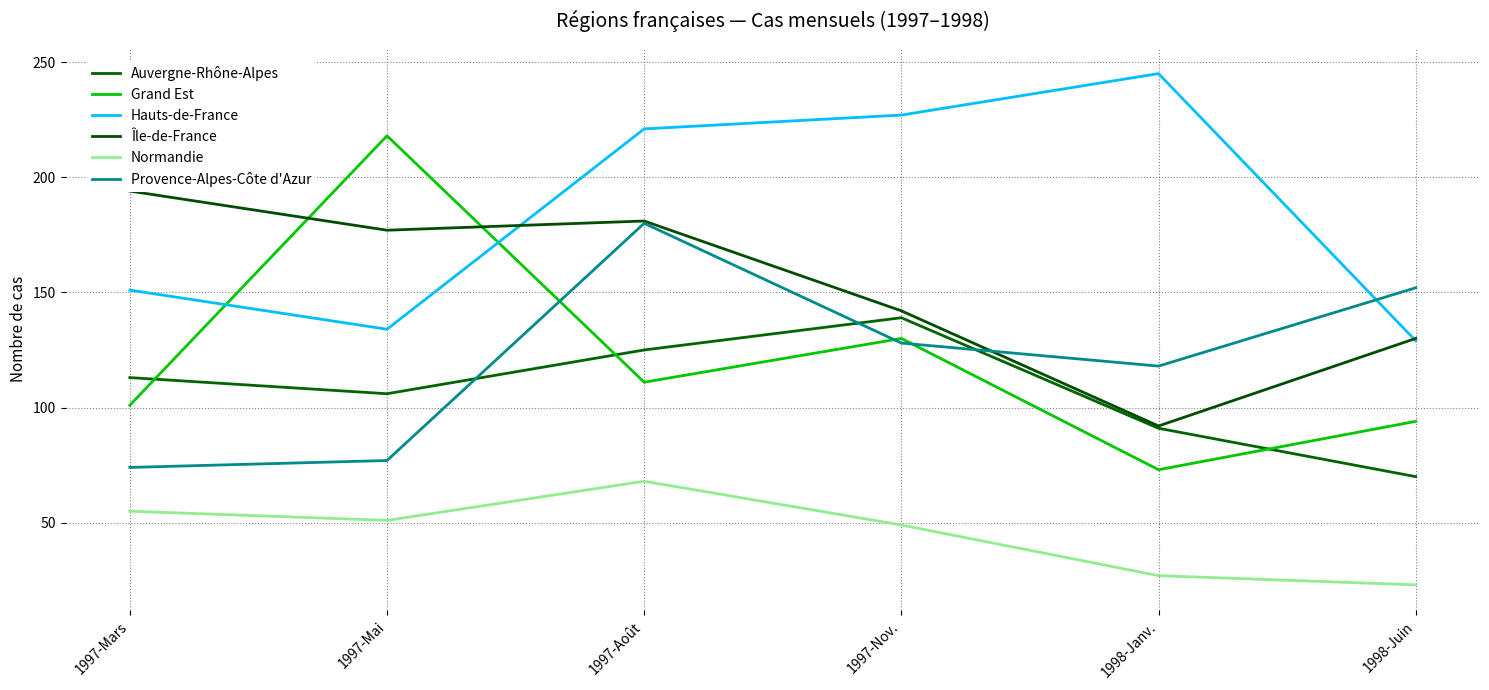

Between 1997-Mars and 1998-Juin, which series saw the biggest shift?

Provence-Alpes-Côte d'Azur